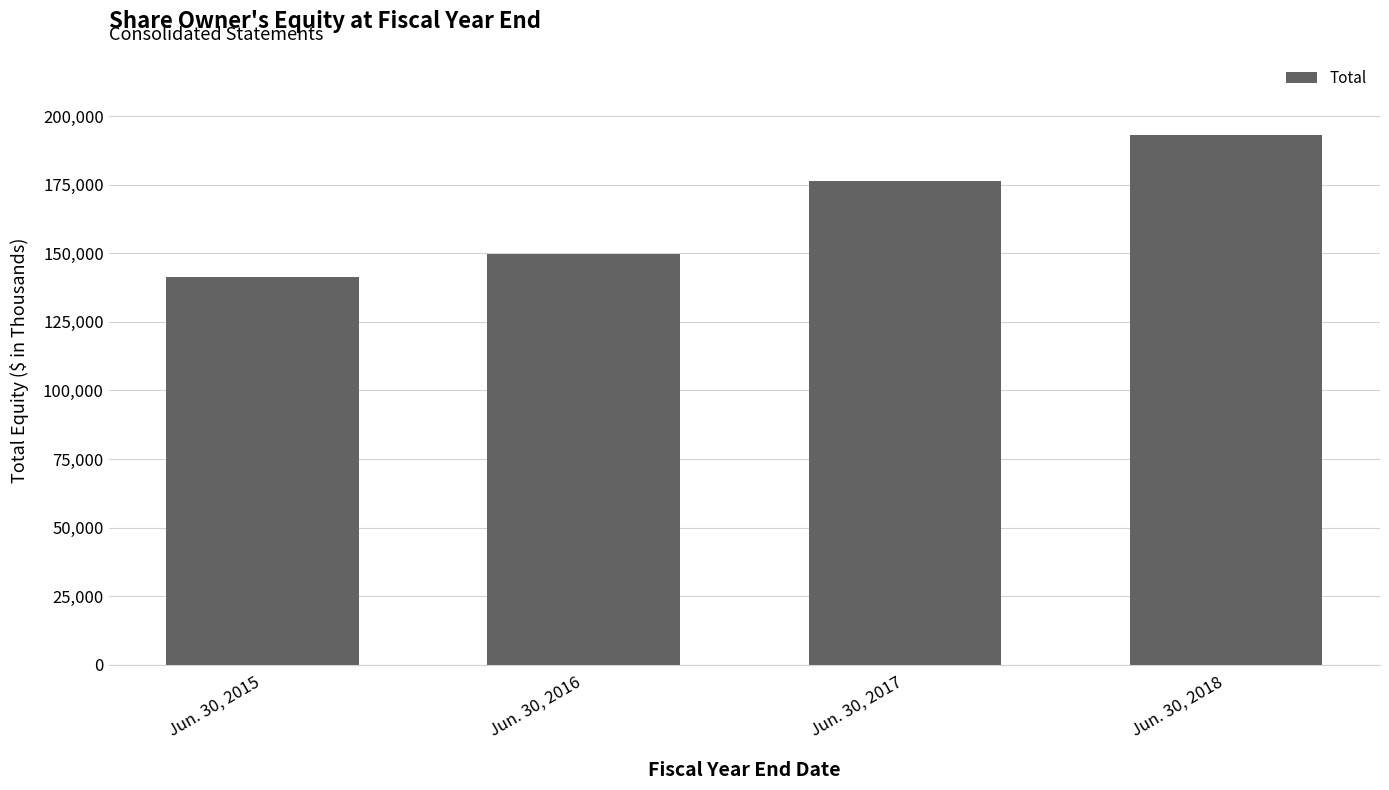

What is the sum of the values at Jun. 30, 2016 and Jun. 30, 2015?

291373